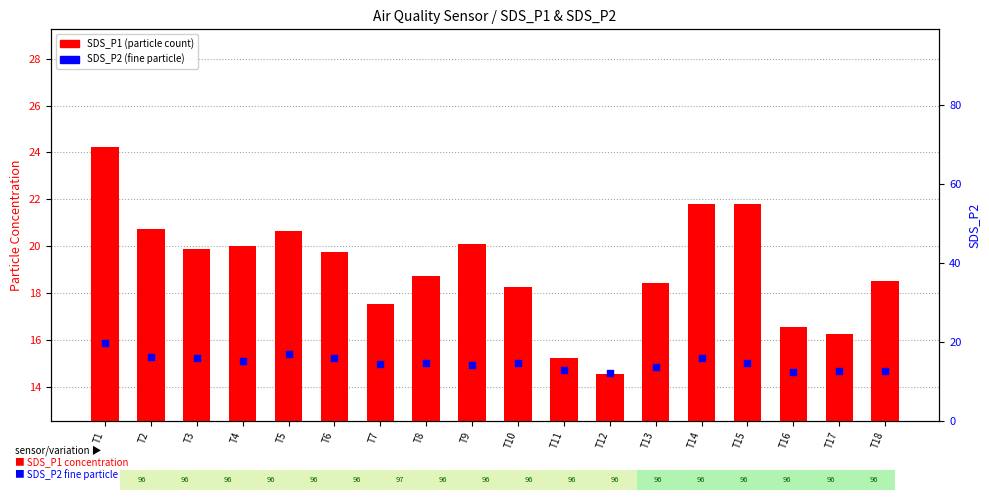

At how many categories does at least one series exceed 12?

18